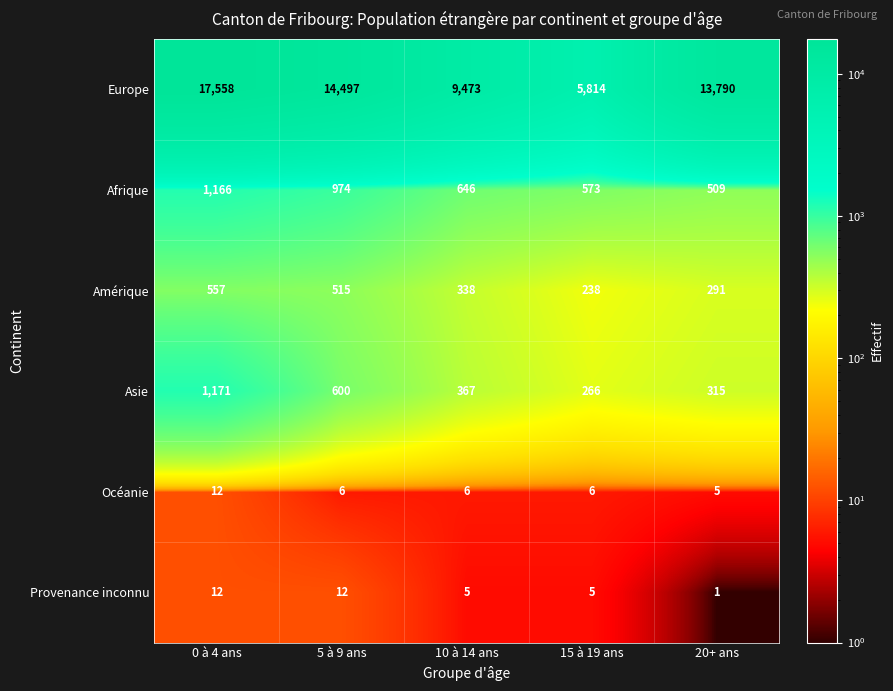

What is the total value across all series at 10 à 14 ans?

10835